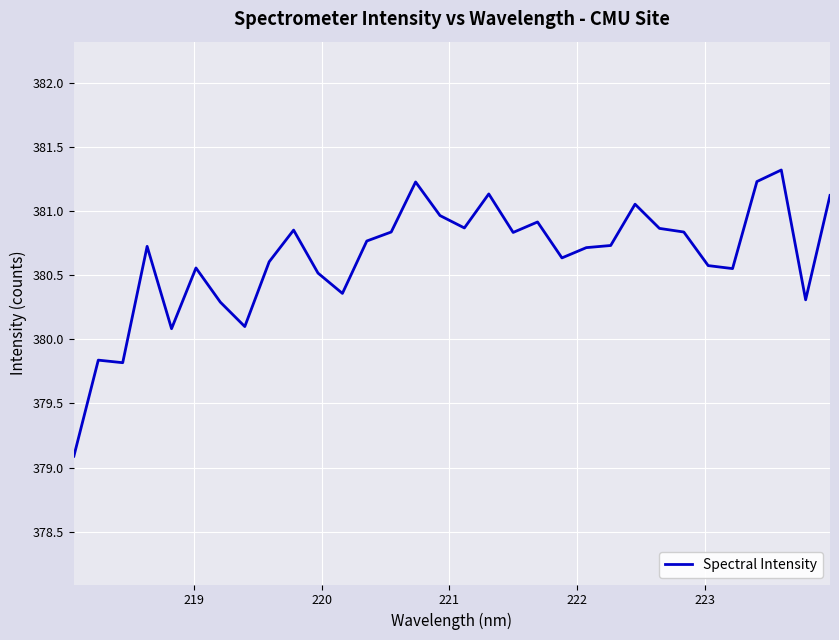

What is the smallest value displayed?

379.1